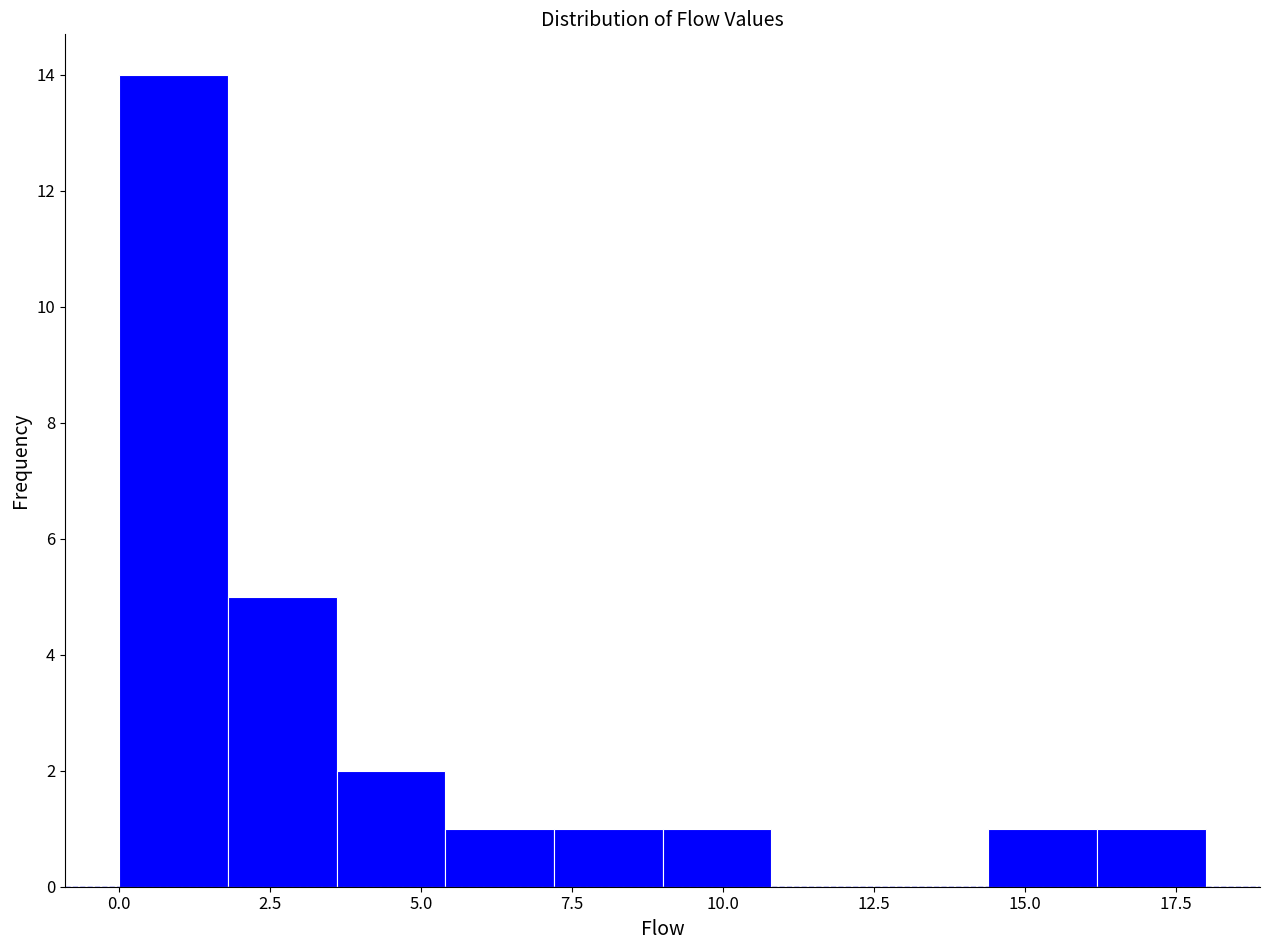

Read against the x-axis, roughly where is the centre of the tallest bar?

1.0